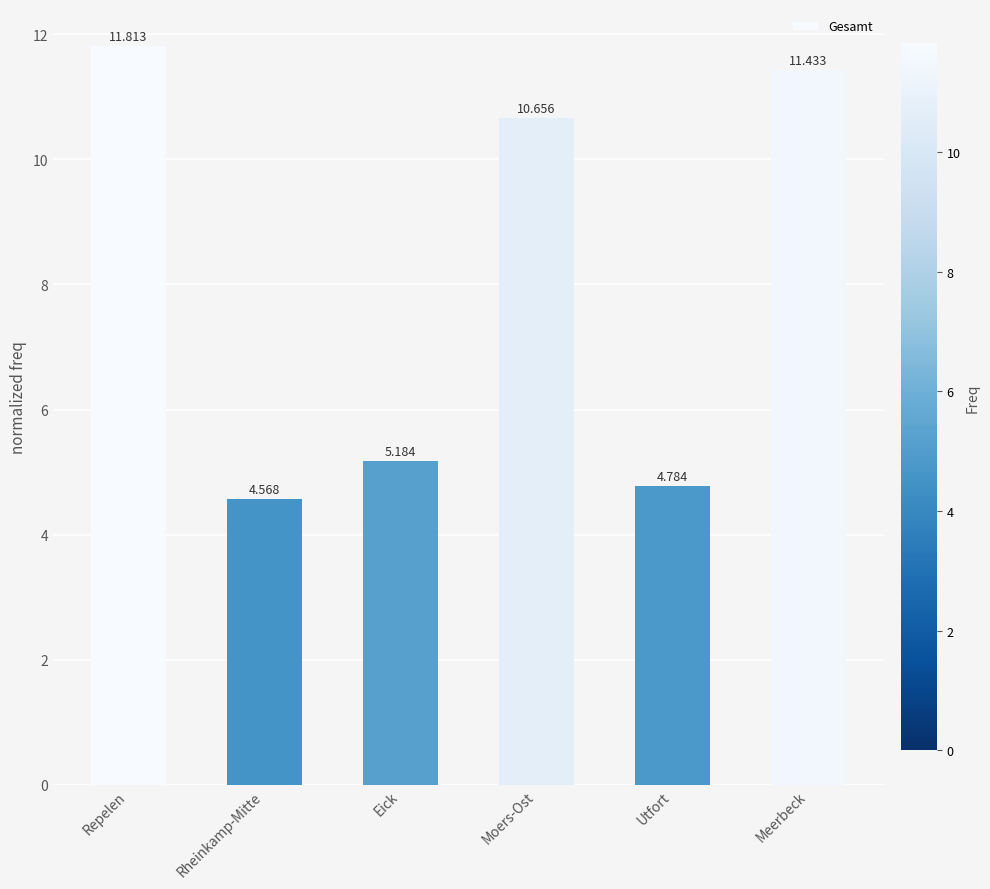

Where is the data nearest to the value 8?

Moers-Ost